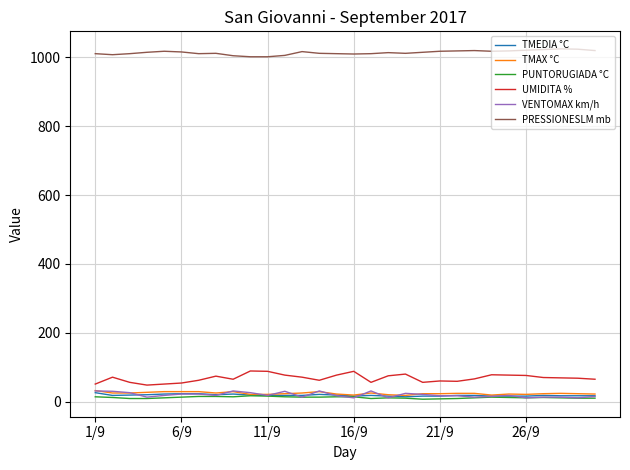

What is the highest value of the VENTOMAX km/h series?

31